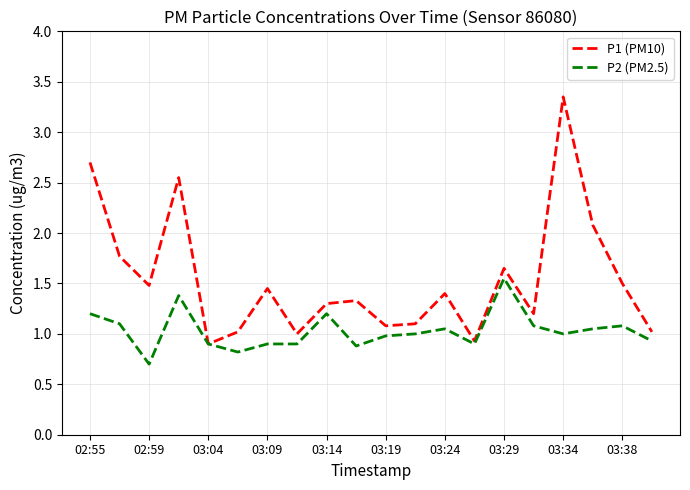

What is the sum of all P1 (PM10) values?

30.8